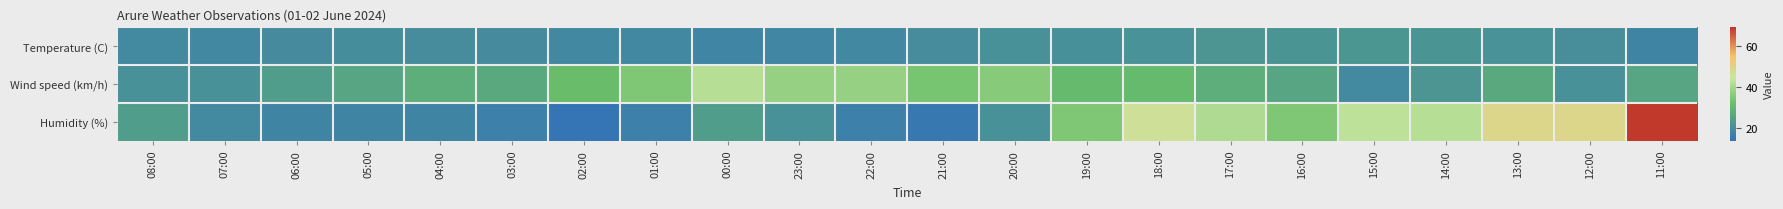

Reading left to right, list all the values displayed in this chart.

Temperature (C): 08:00=19.0	07:00=18.9	06:00=19.6	05:00=20.1	04:00=19.9	03:00=19.6	02:00=18.9	01:00=18.9	00:00=18.1	23:00=18.4	22:00=18.9	21:00=20.0	20:00=20.9	19:00=20.5	18:00=21.2	17:00=22.1	16:00=21.8	15:00=22.2	14:00=21.9	13:00=21.1	12:00=20.4	11:00=18.0
Wind speed (km/h): 08:00=21.0	07:00=21.0	06:00=24.0	05:00=26.0	04:00=28.0	03:00=27.0	02:00=32.0	01:00=35.0	00:00=42.0	23:00=38.0	22:00=38.0	21:00=34.0	20:00=36.0	19:00=31.0	18:00=31.0	17:00=28.0	16:00=26.0	15:00=19.0	14:00=22.0	13:00=27.0	12:00=21.0	11:00=26.0
Humidity (%): 08:00=24.0	07:00=19.0	06:00=18.0	05:00=18.0	04:00=18.0	03:00=17.0	02:00=14.0	01:00=17.0	00:00=24.0	23:00=21.0	22:00=17.0	21:00=15.0	20:00=21.0	19:00=35.0	18:00=46.0	17:00=41.0	16:00=35.0	15:00=43.0	14:00=42.0	13:00=49.0	12:00=49.0	11:00=69.0